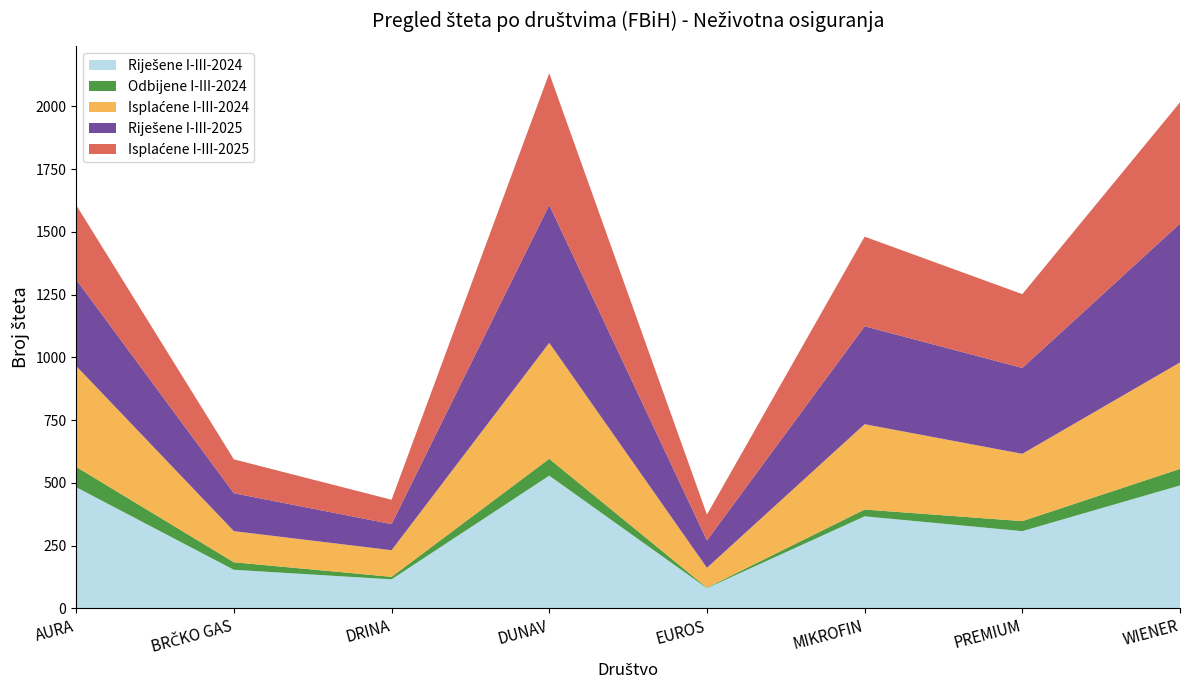

Reading left to right, list all the values displayed in this chart.

Riješene I-III-2024: AURA=483	BRČKO GAS=154	DRINA=116	DUNAV=529	EUROS=81	MIKROFIN=367	PREMIUM=308	WIENER=490
Odbijene I-III-2024: AURA=81	BRČKO GAS=30	DRINA=10	DUNAV=67	EUROS=2	MIKROFIN=27	PREMIUM=40	WIENER=66
Isplaćene I-III-2024: AURA=402	BRČKO GAS=124	DRINA=106	DUNAV=462	EUROS=79	MIKROFIN=340	PREMIUM=268	WIENER=424
Riješene I-III-2025: AURA=344	BRČKO GAS=151	DRINA=104	DUNAV=549	EUROS=109	MIKROFIN=390	PREMIUM=342	WIENER=553
Isplaćene I-III-2025: AURA=297	BRČKO GAS=135	DRINA=97	DUNAV=525	EUROS=103	MIKROFIN=357	PREMIUM=294	WIENER=483